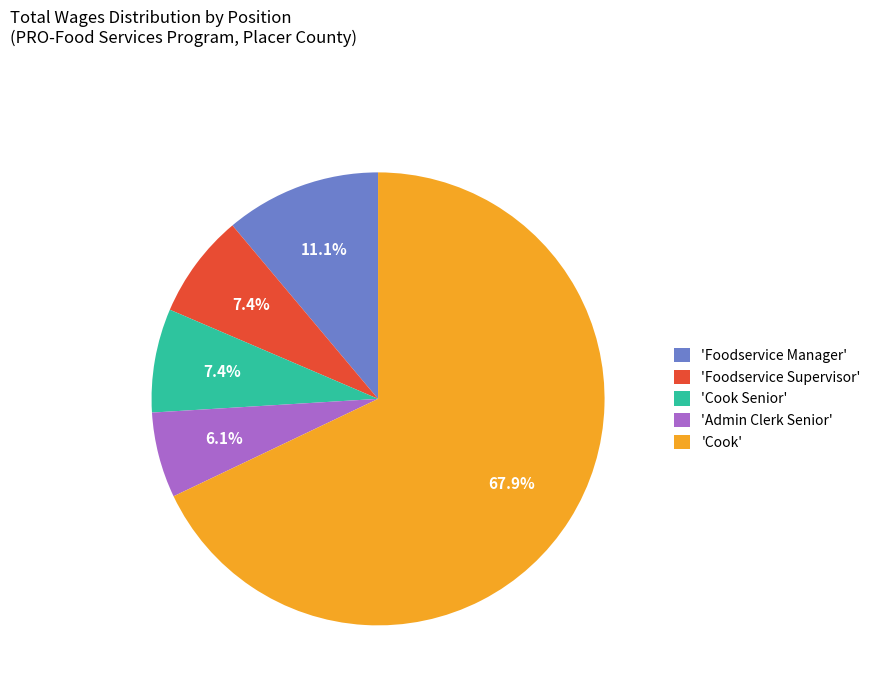

Which slice is the smallest?

'Admin Clerk Senior'